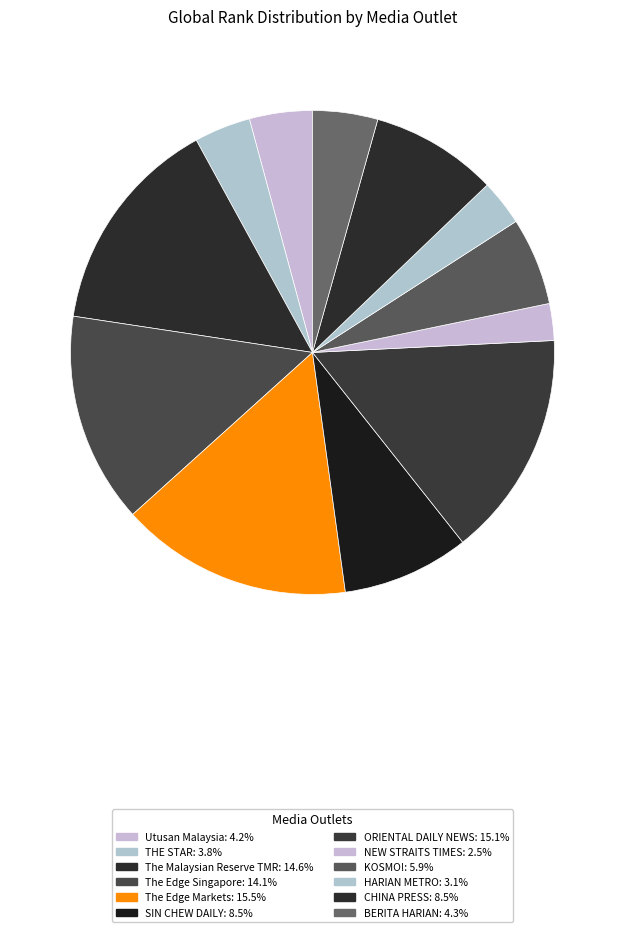

How many slices are in this pie chart?

12